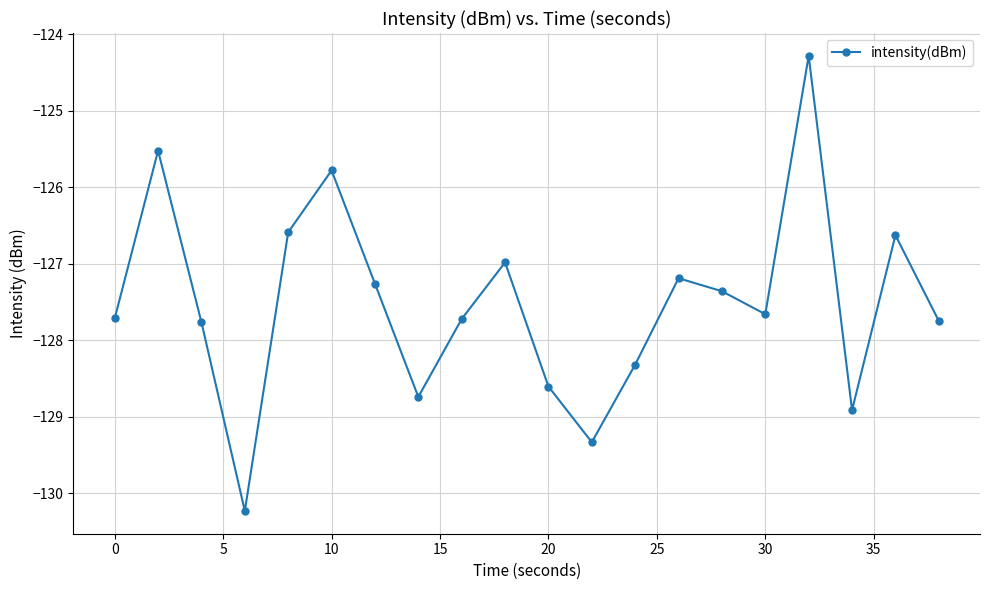

What is the value of the 1st point from the left?

-127.7